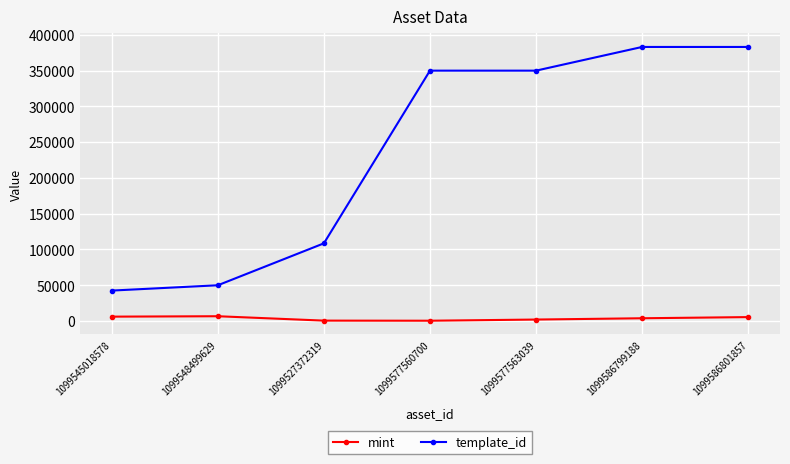

What position from the left is 1099577560700?

4